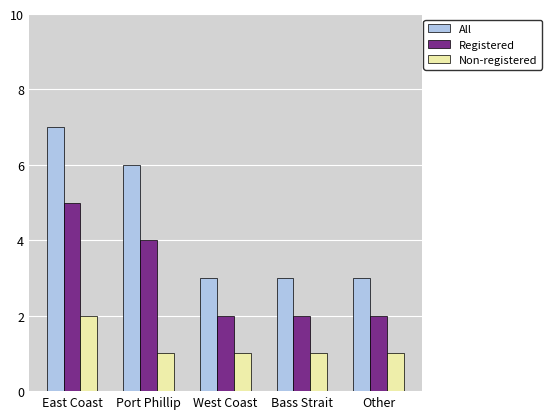

Between Port Phillip and Bass Strait, which series saw the biggest shift?

All